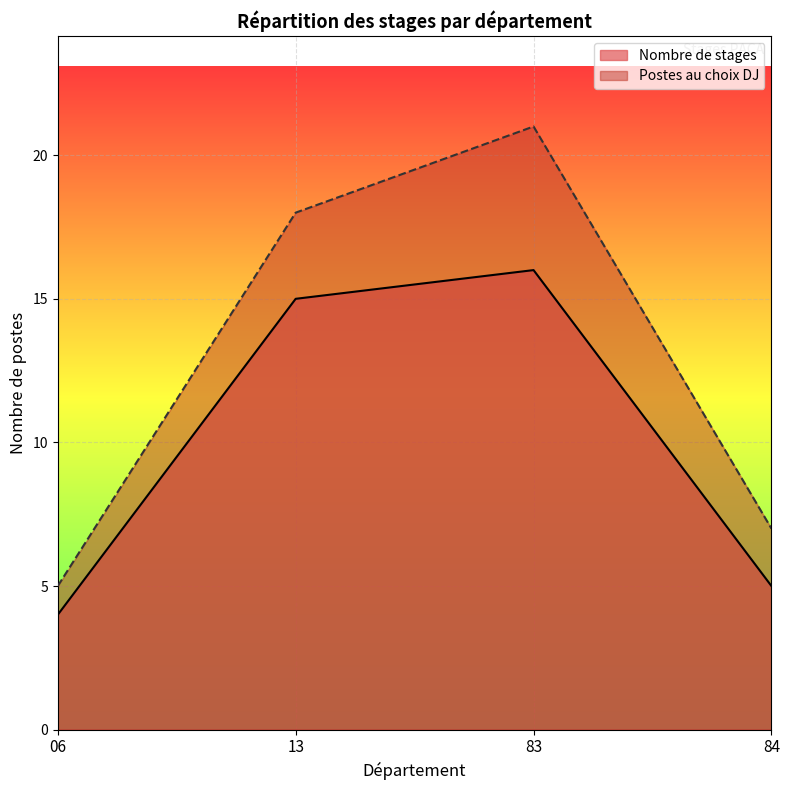

What is the highest value of the Postes au choix DJ series?

21